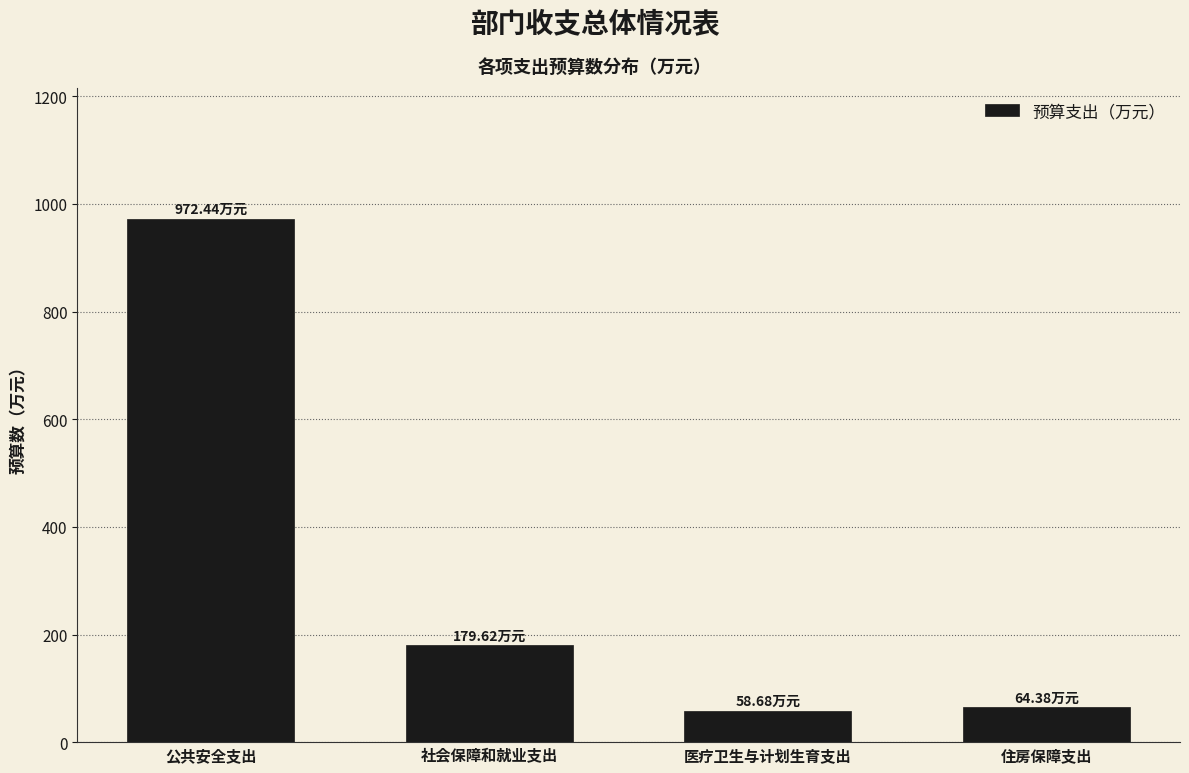

What is the sum of the values at 住房保障支出 and 社会保障和就业支出?

244.0